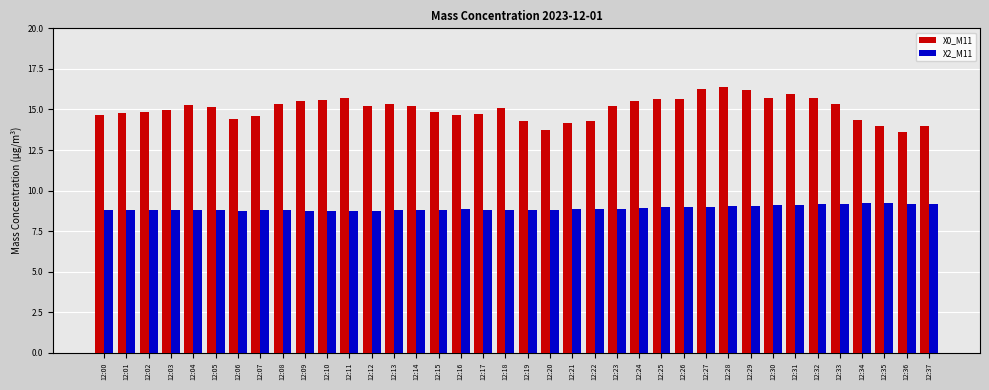

Which series changed the most between 12:13 and 12:15?

X0_M11